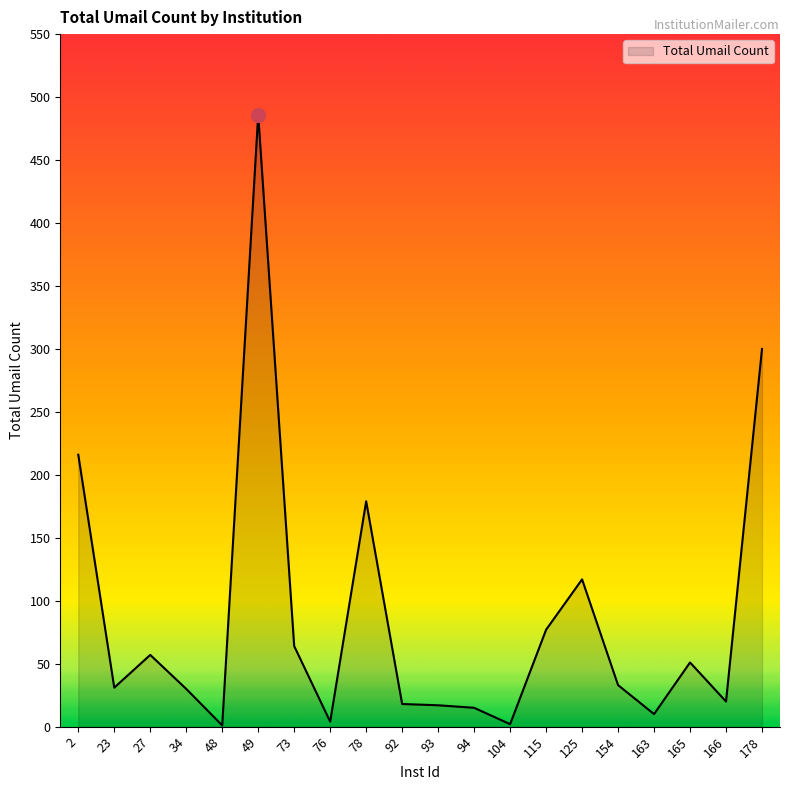

What is the difference between the maximum and minimum values?

485